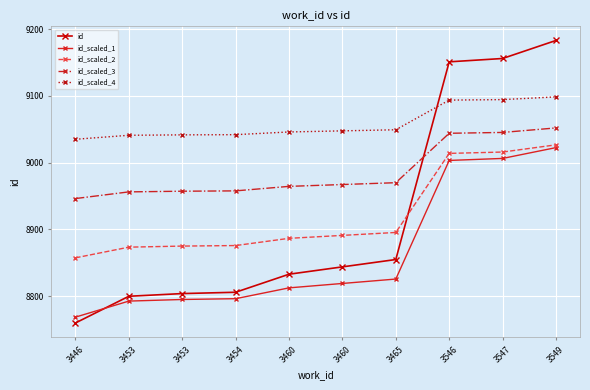

At which label does id_scaled_3 reach its peak?

3549